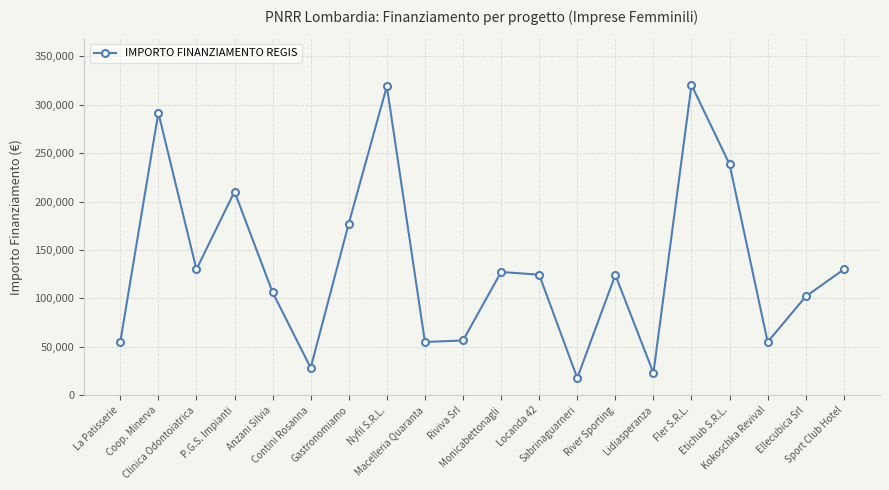

What is the maximum value shown in the chart?

320545.6